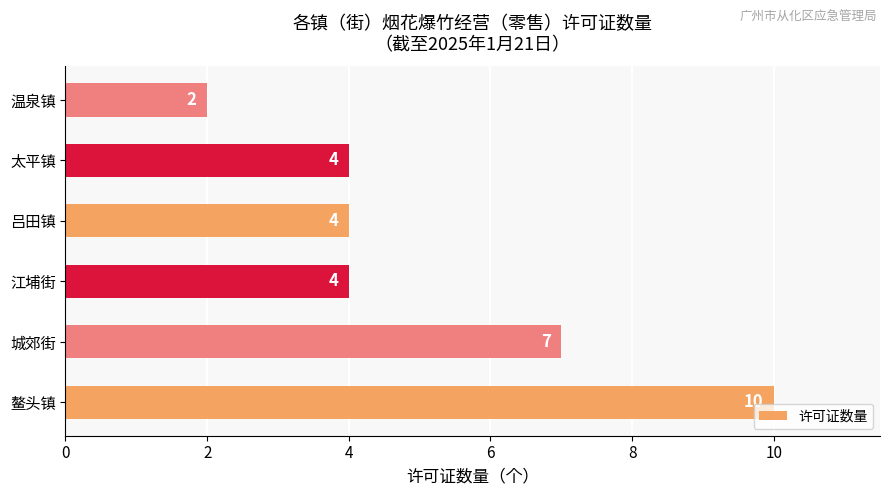

What is the minimum value shown in the chart?

2